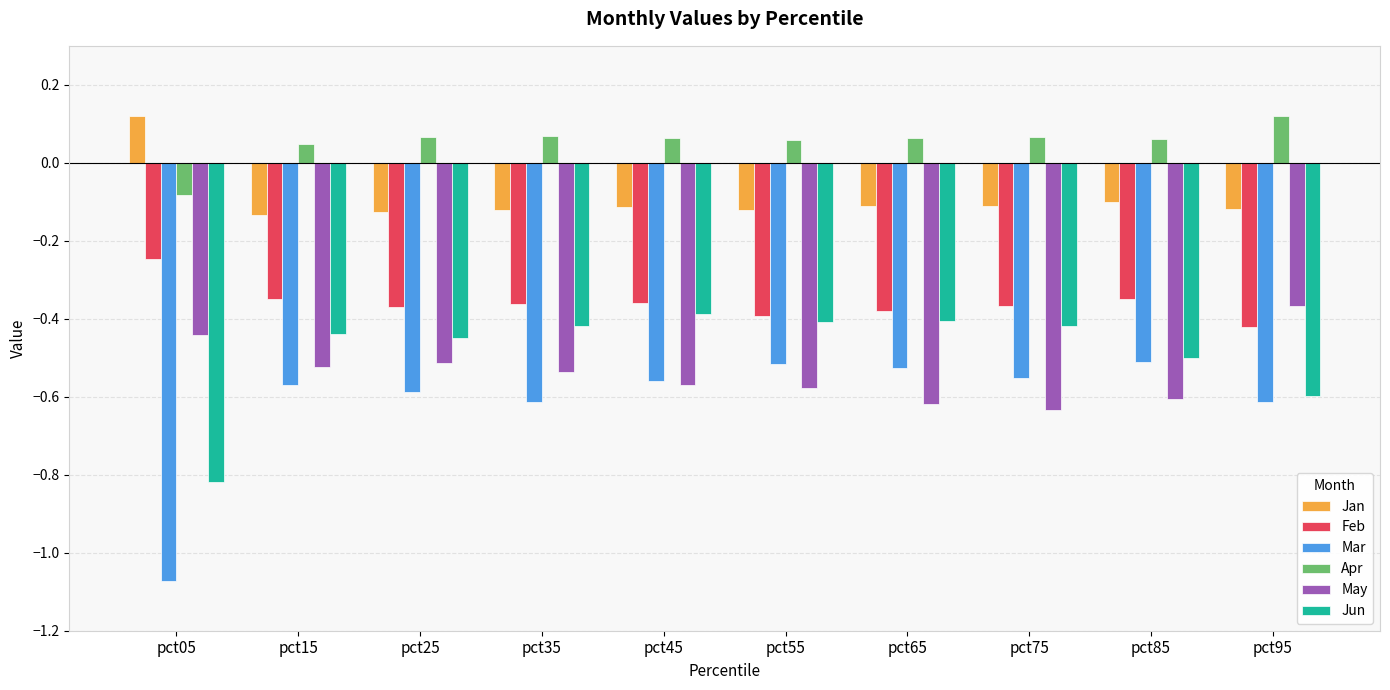

Is it true that Feb equals -0.4 at pct65?

True